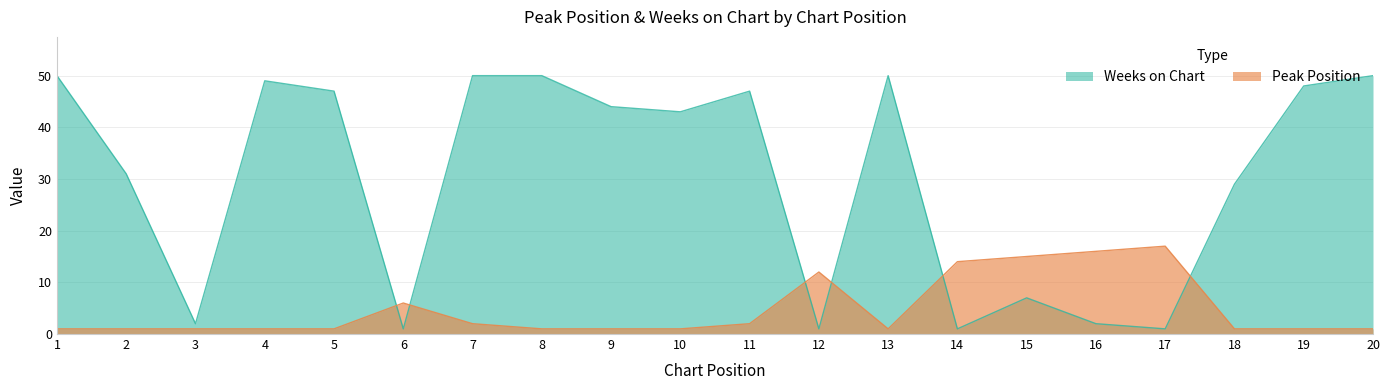

How many intersections are there between Weeks on Chart and Peak Position?

6